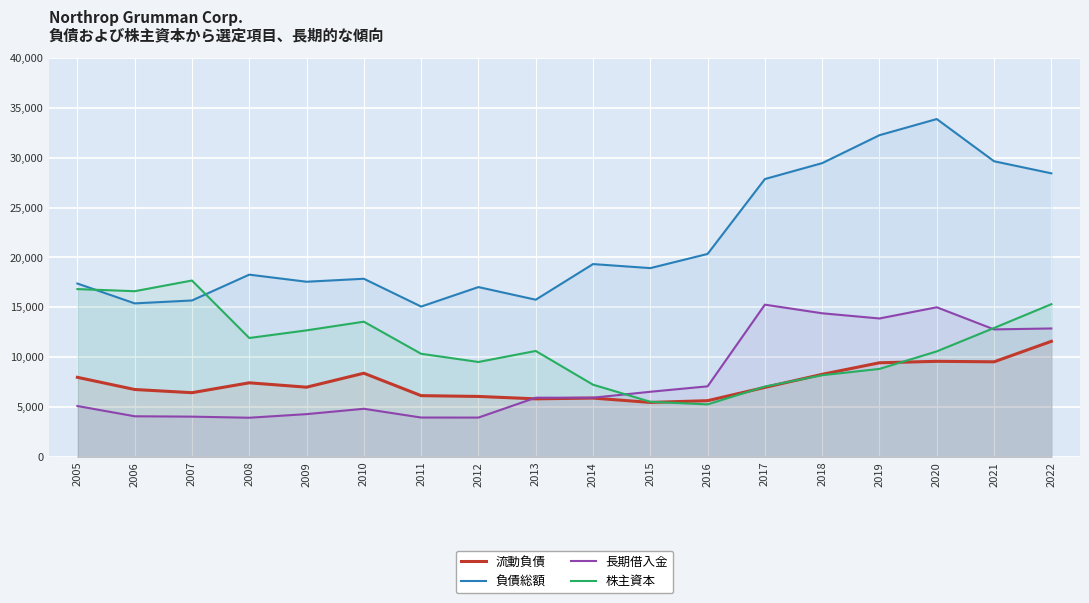

At how many categories does at least one series exceed 10589?

18